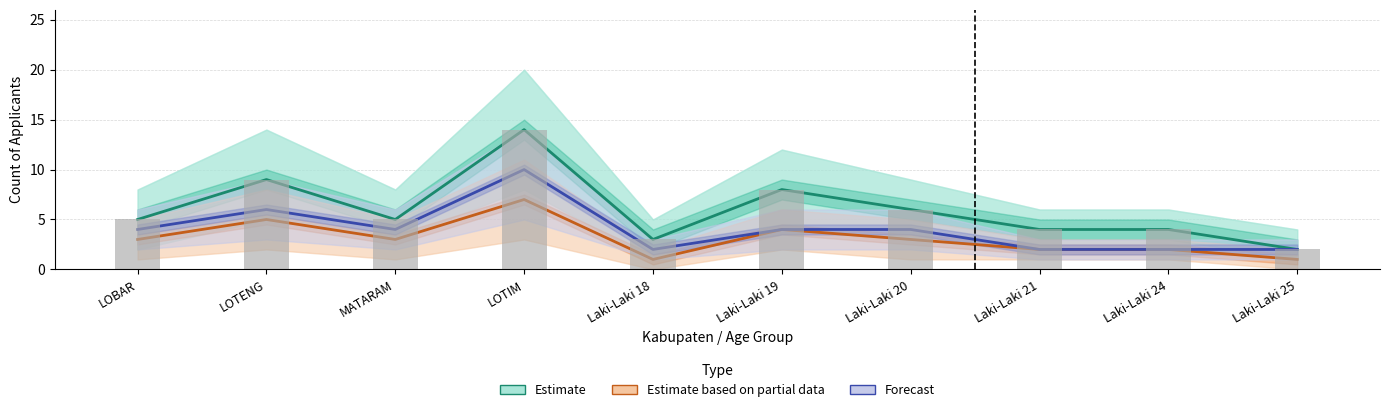

At how many categories does at least one series exceed 8?

2